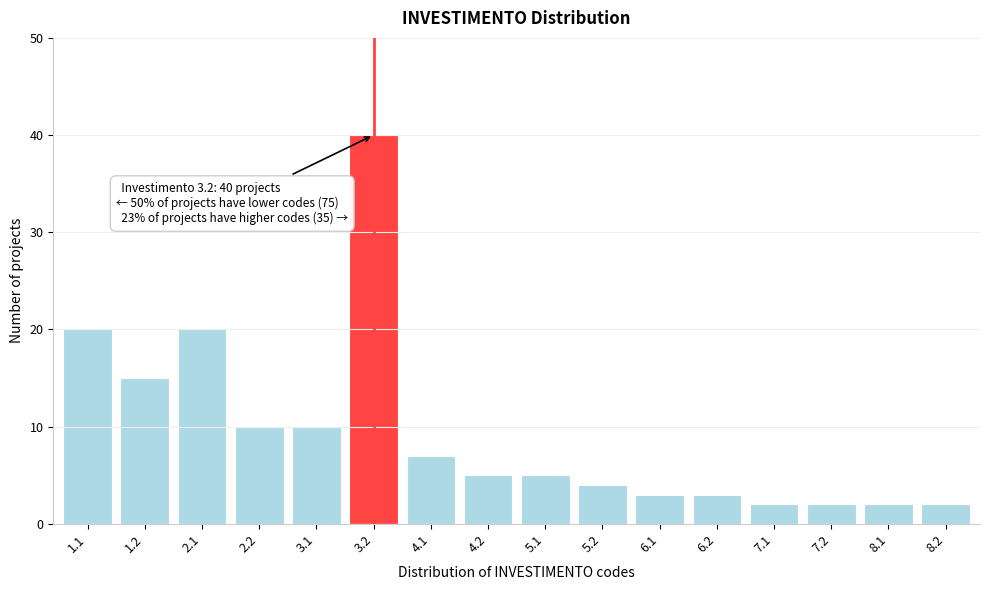

Reading left to right, extract all data points from this chart.

20	15	20	10	10	40	7	5	5	4	3	3	2	2	2	2